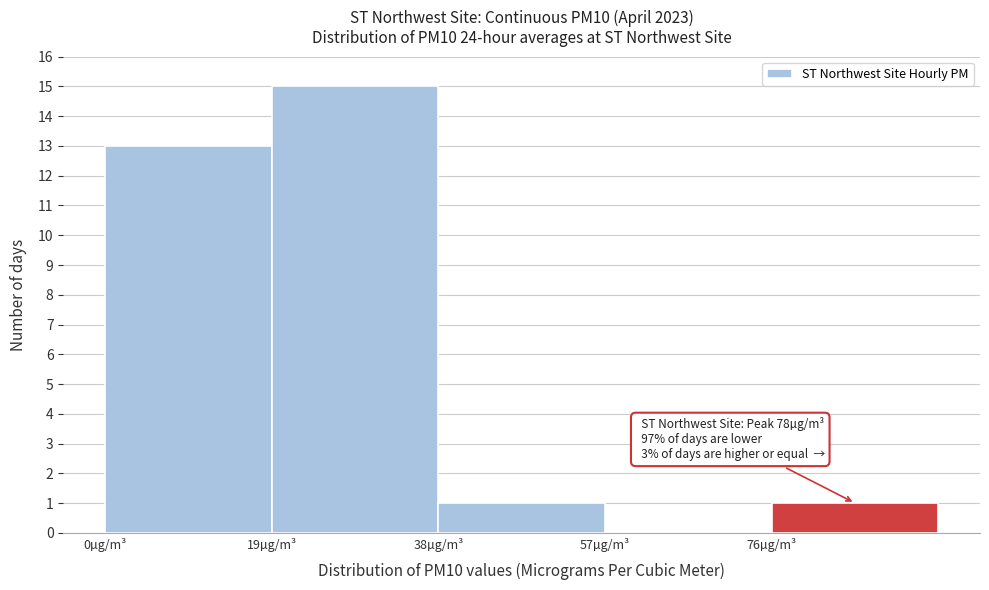

Which range on the x-axis has the tallest bar?

19 to 38